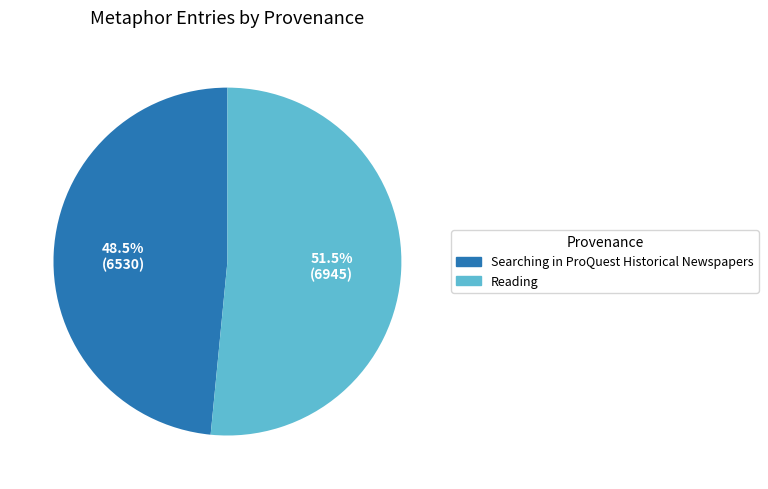

Between Searching in ProQuest Historical Newspapers and Reading, which is larger?

Reading